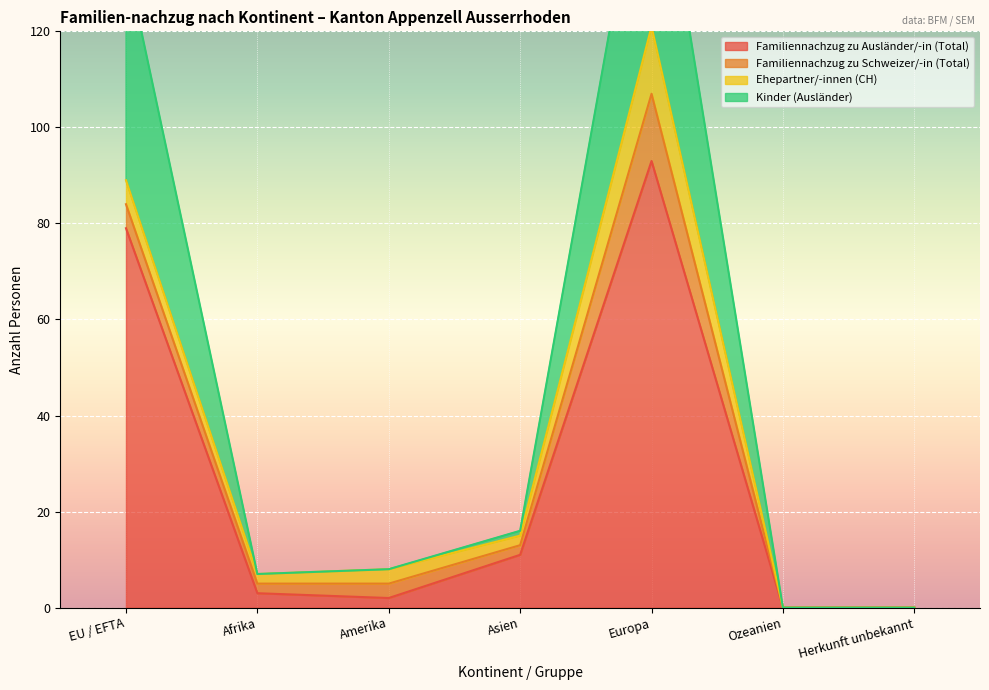

Is it true that Kinder (Ausländer) equals -71 at Herkunft unbekannt?

False